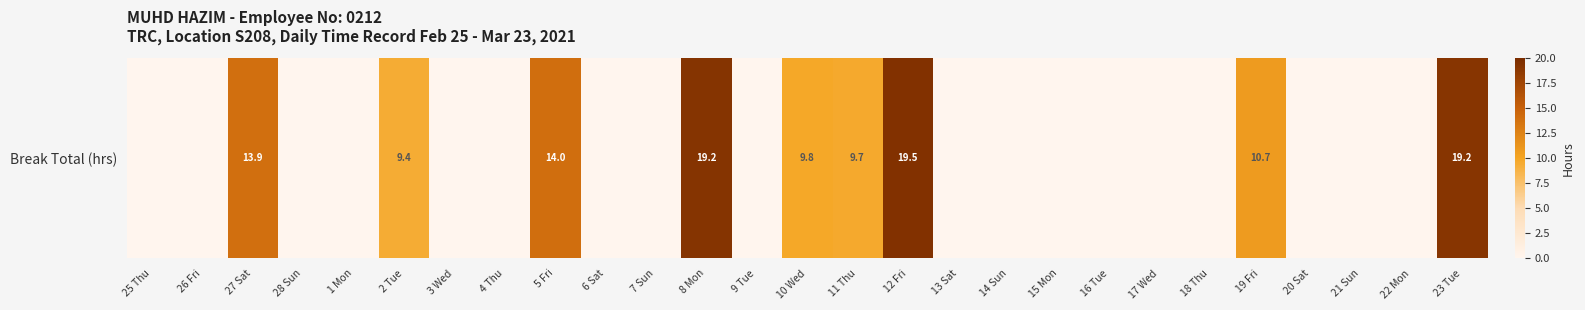

Reading left to right, what are all the values shown in this chart?

25 Thu=0.0	26 Fri=0.0	27 Sat=13.9	28 Sun=0.0	1 Mon=0.0	2 Tue=9.4	3 Wed=0.0	4 Thu=0.0	5 Fri=14.0	6 Sat=0.0	7 Sun=0.0	8 Mon=19.2	9 Tue=0.0	10 Wed=9.8	11 Thu=9.7	12 Fri=19.5	13 Sat=0.0	14 Sun=0.0	15 Mon=0.0	16 Tue=0.0	17 Wed=0.0	18 Thu=0.0	19 Fri=10.7	20 Sat=0.0	21 Sun=0.0	22 Mon=0.0	23 Tue=19.2